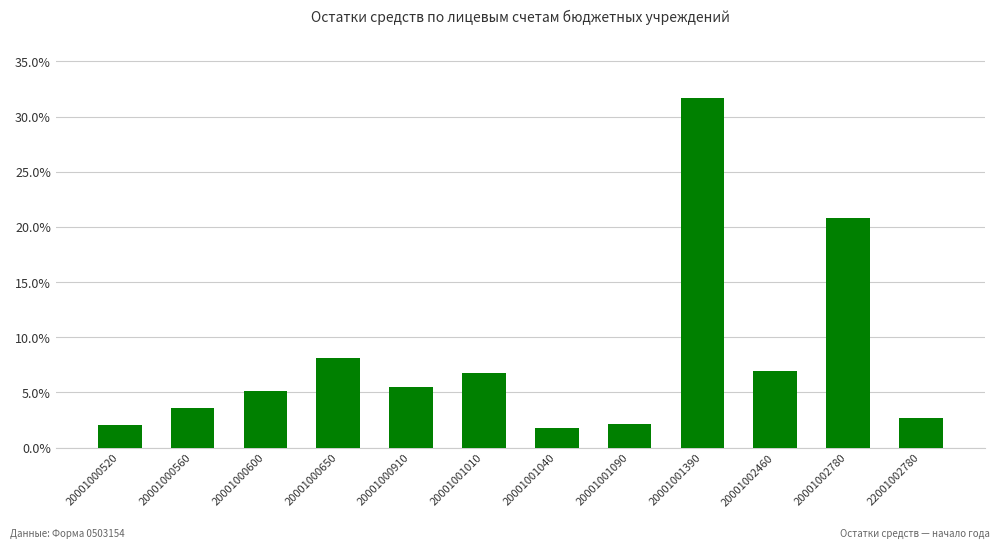

True or false: the data shows 12.1 at 20001002460.

False